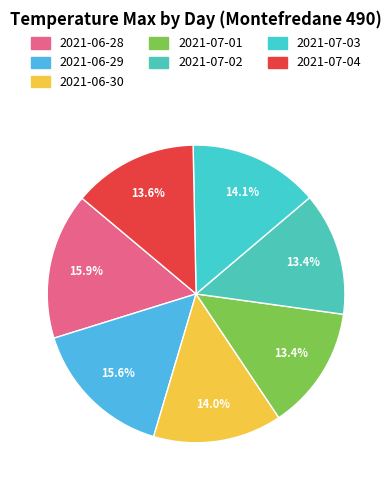

How many slices are in this pie chart?

7